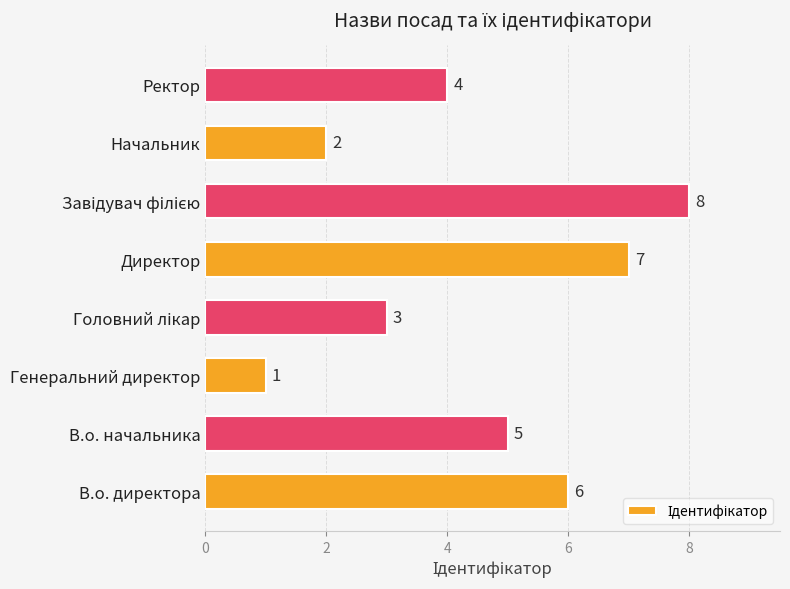

Reading bottom to top, extract all data points from this chart.

6	5	1	3	7	8	2	4